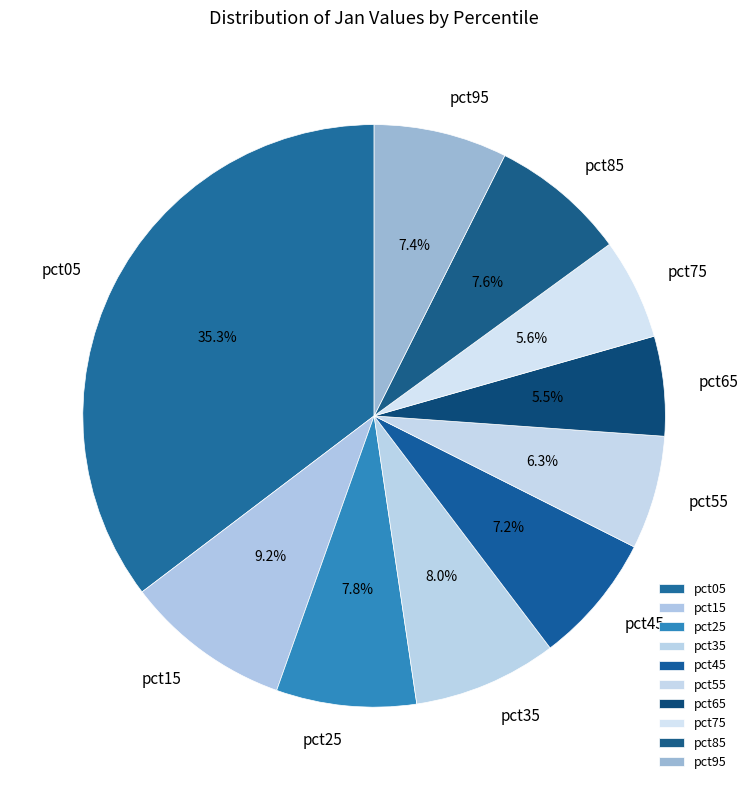

Does any single category account for the majority?

No